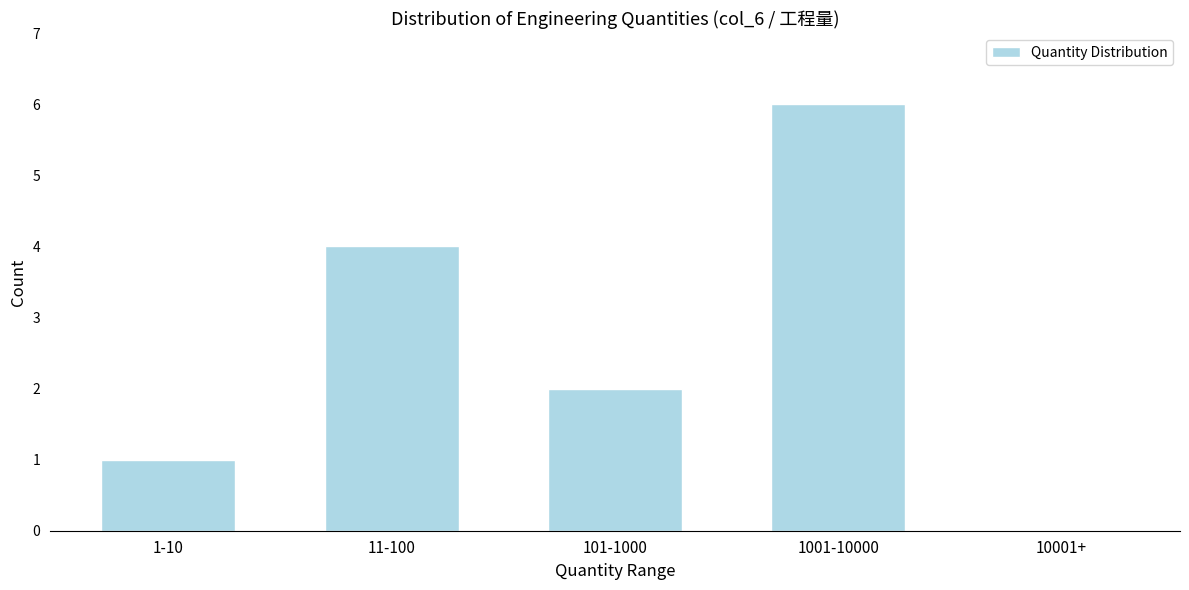

Reading right to left, transcribe all the data shown in this chart.

10001+=0	1001-10000=6	101-1000=2	11-100=4	1-10=1